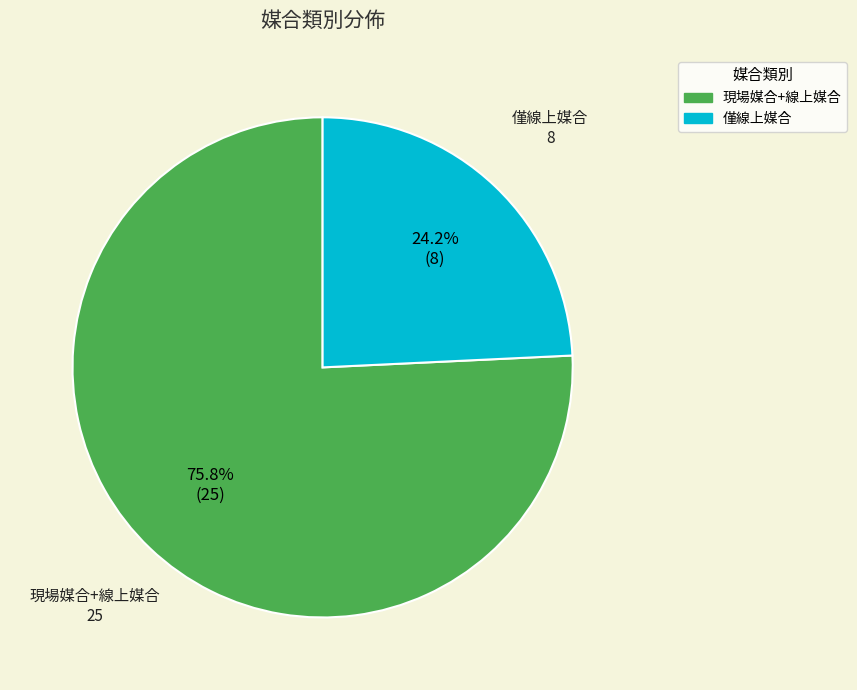

To the nearest percent, what percentage of the pie is 現場媒合+線上媒合?

76%